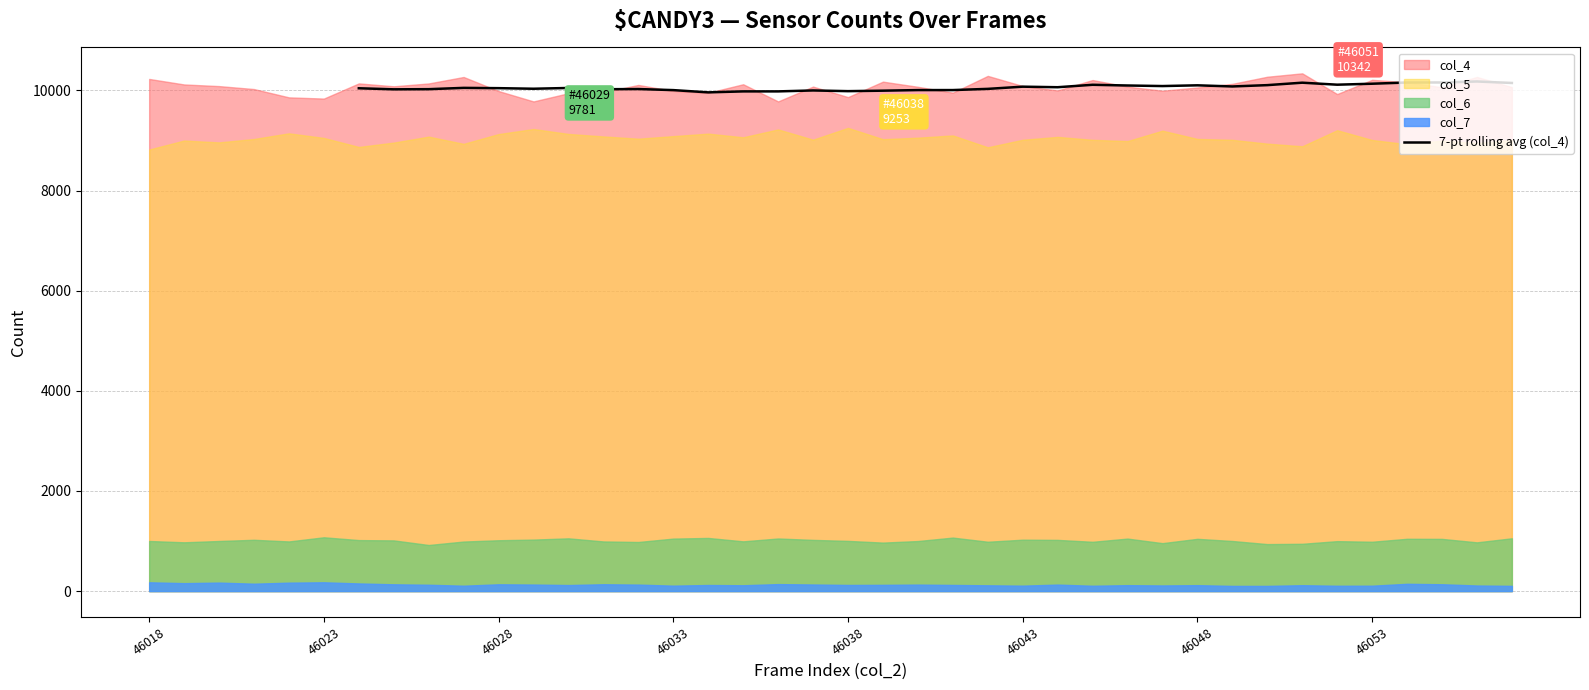

What is the difference between the maximum and second lowest values?

197.9